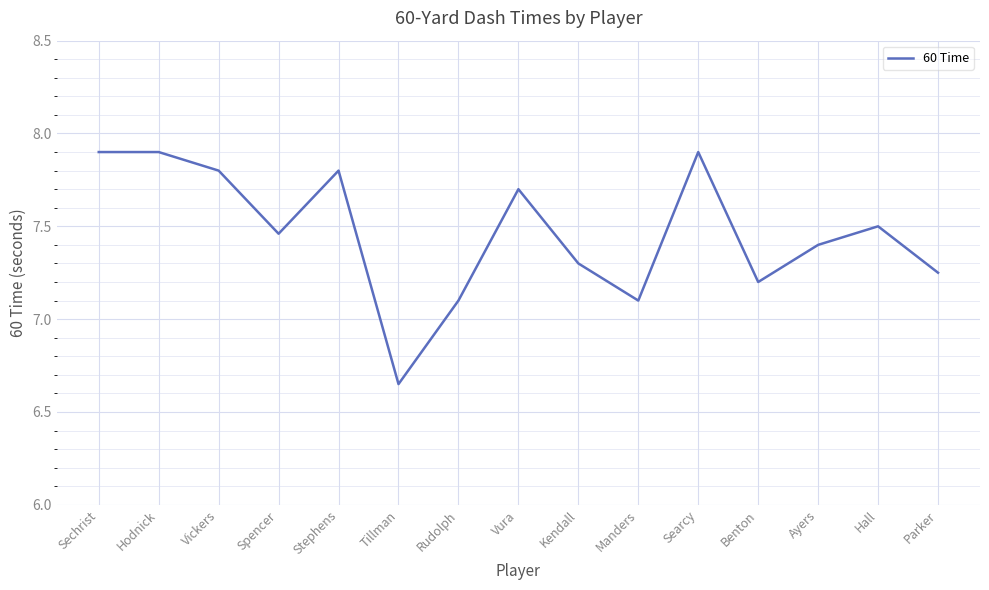

What is the sum of the values at Manders and Spencer?

14.6